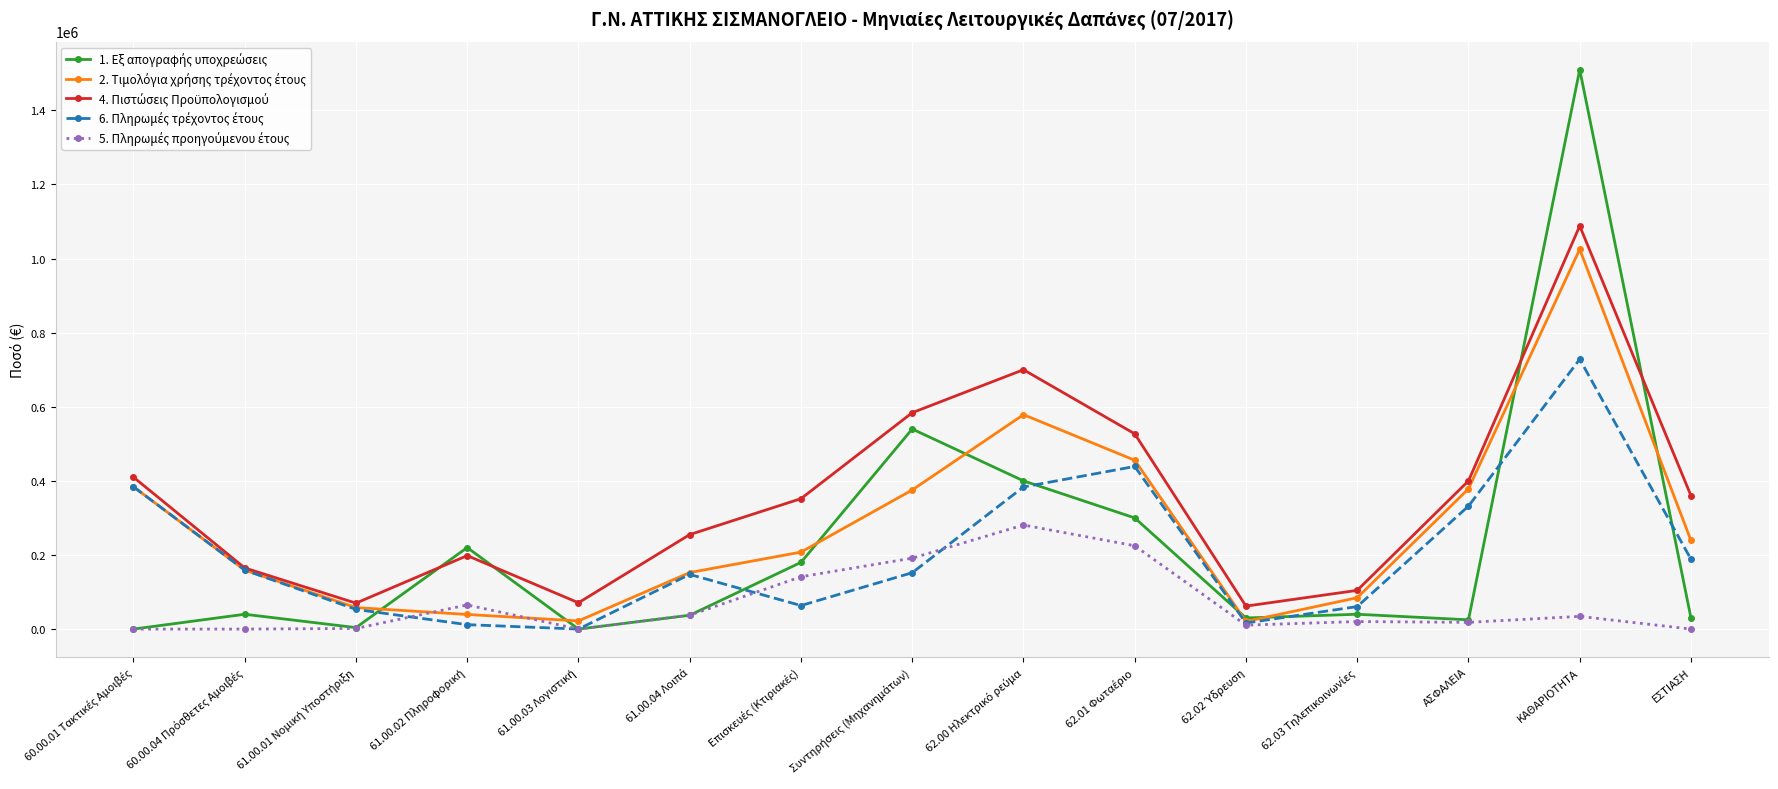

At which category is the sum across all series the highest?

ΚΑΘΑΡΙΟΤΗΤΑ